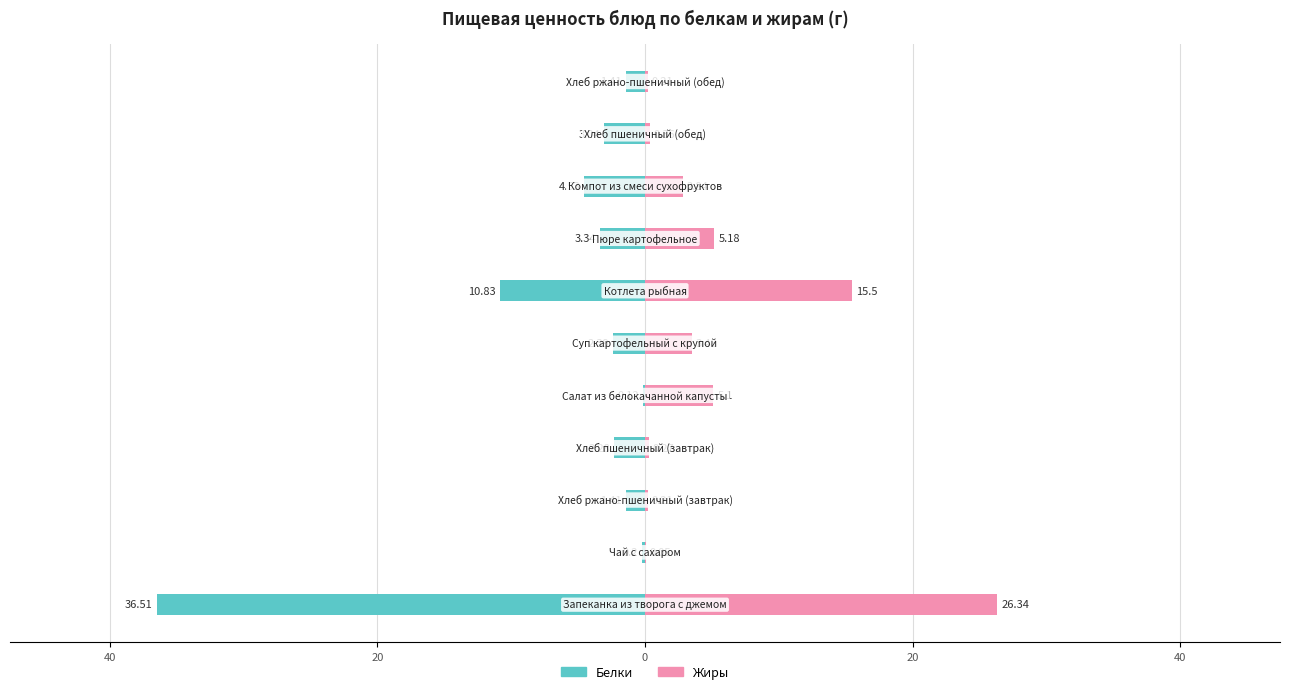

How many bars are there in each group?

2